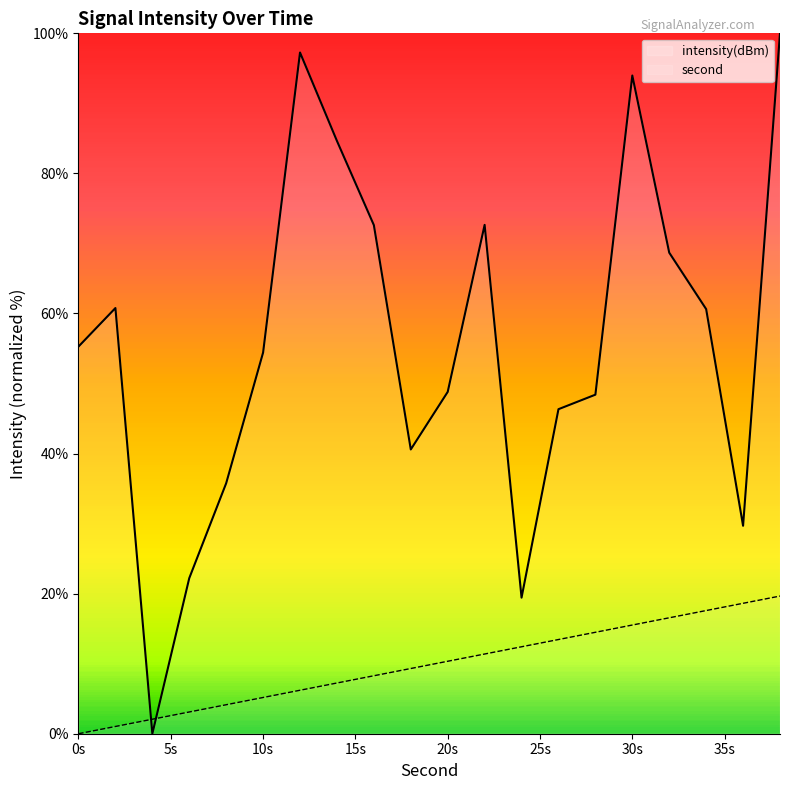

List the series in order of their peak value, highest first.

intensity(dBm), second